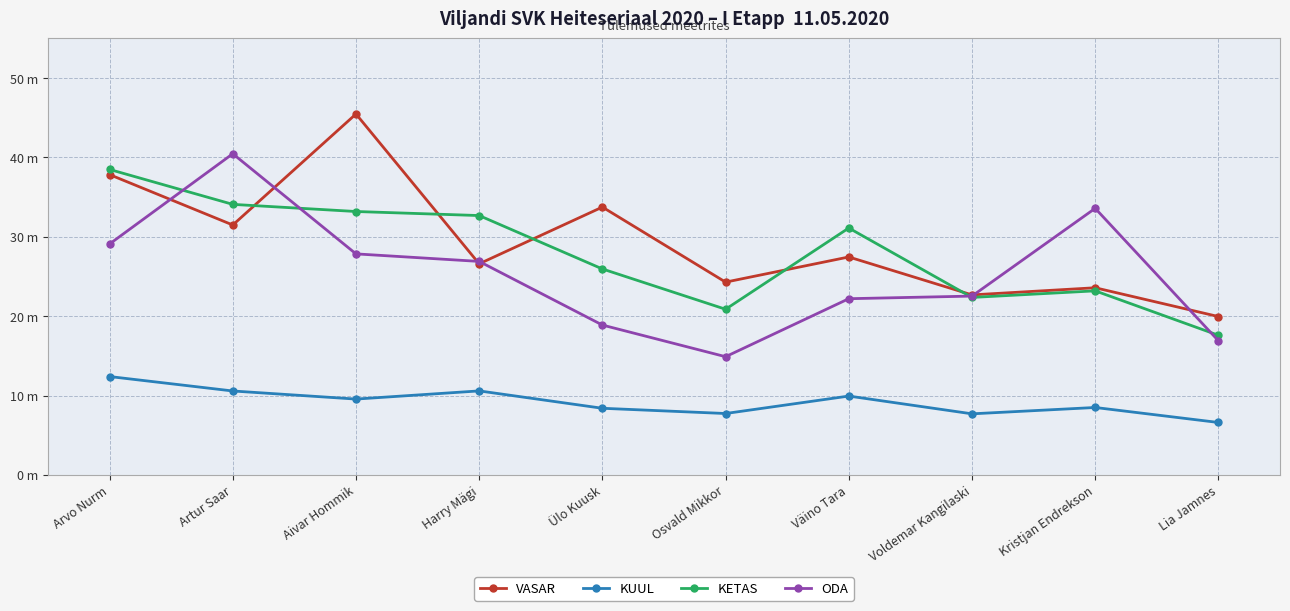

Is it true that KETAS equals 25.9 at Ülo Kuusk?

True